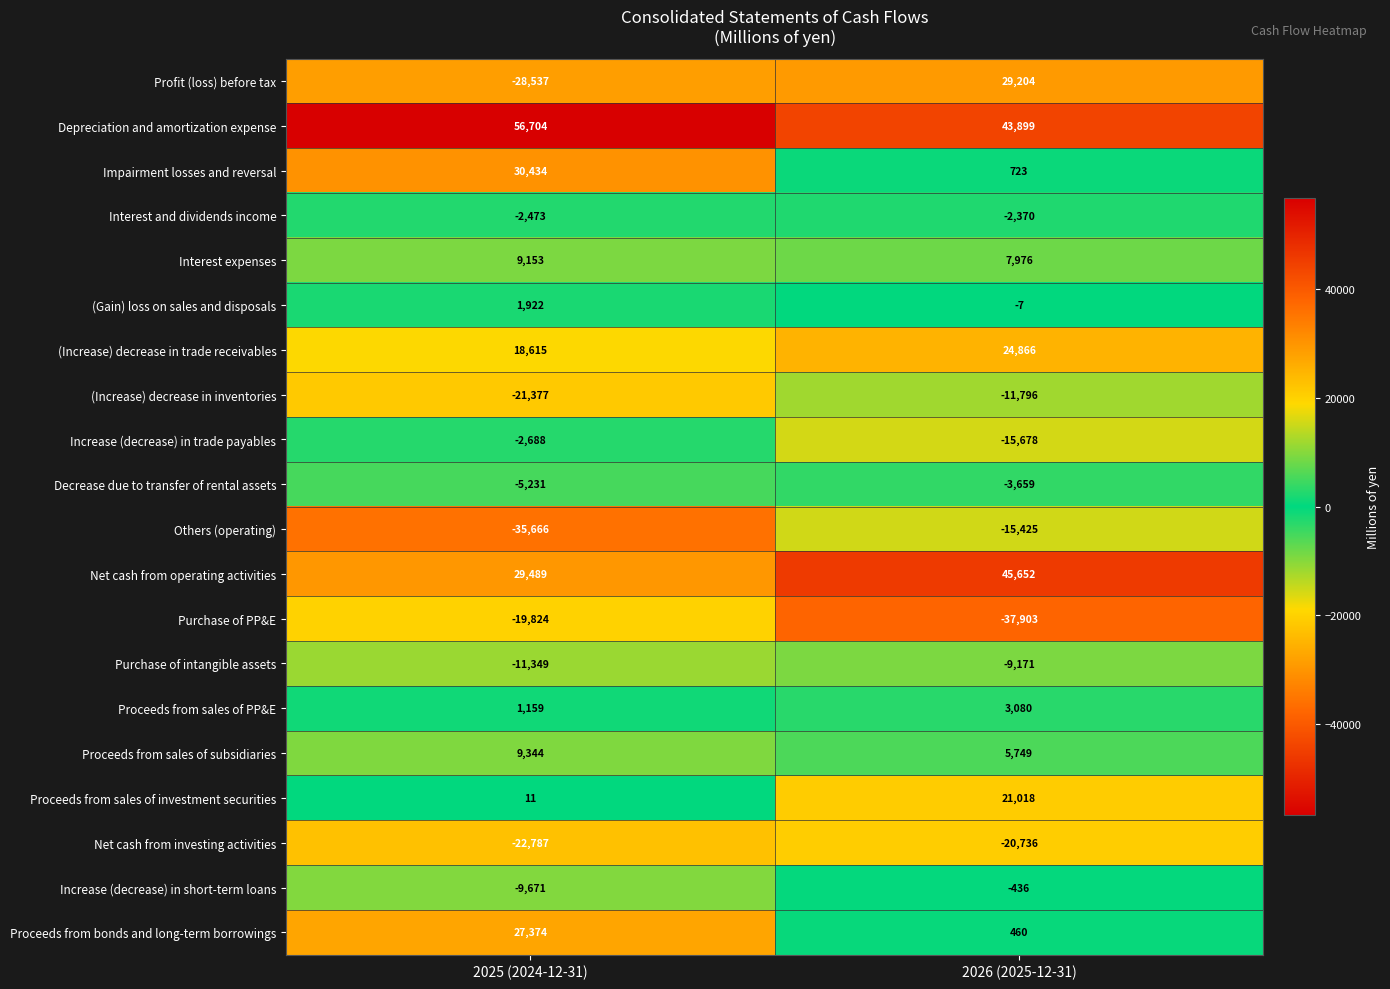

True or false: Proceeds from sales of subsidiaries has a value of 9920 at 2026 (2025-12-31).

False